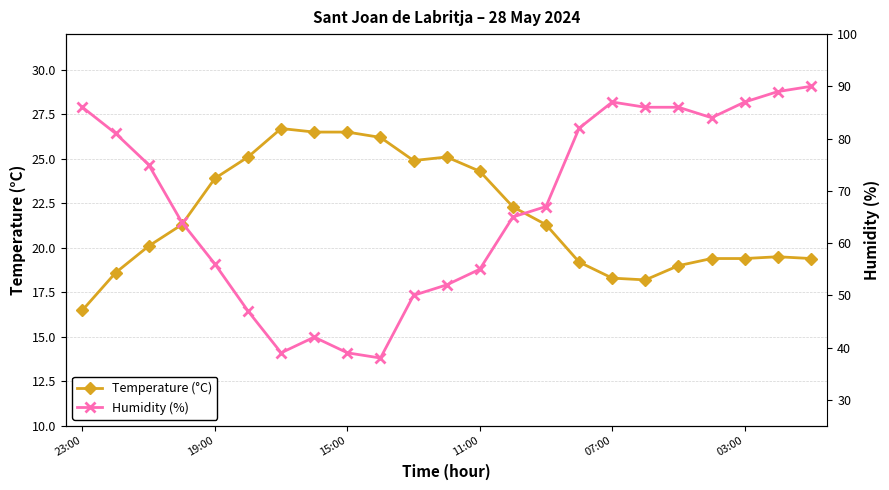

Rank the series by their average value, from highest to lowest.

Humidity (%), Temperature (°C)